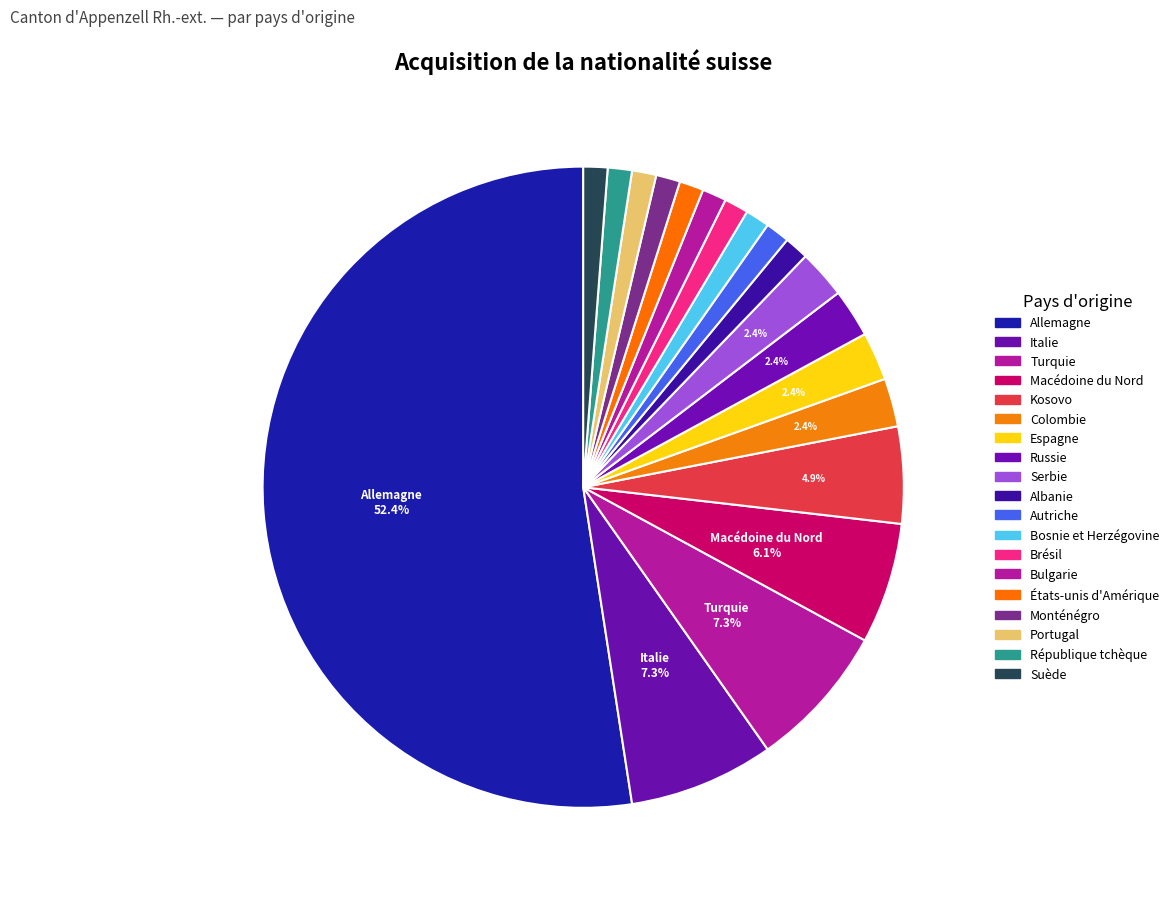

Which category has the biggest portion of the pie?

Allemagne